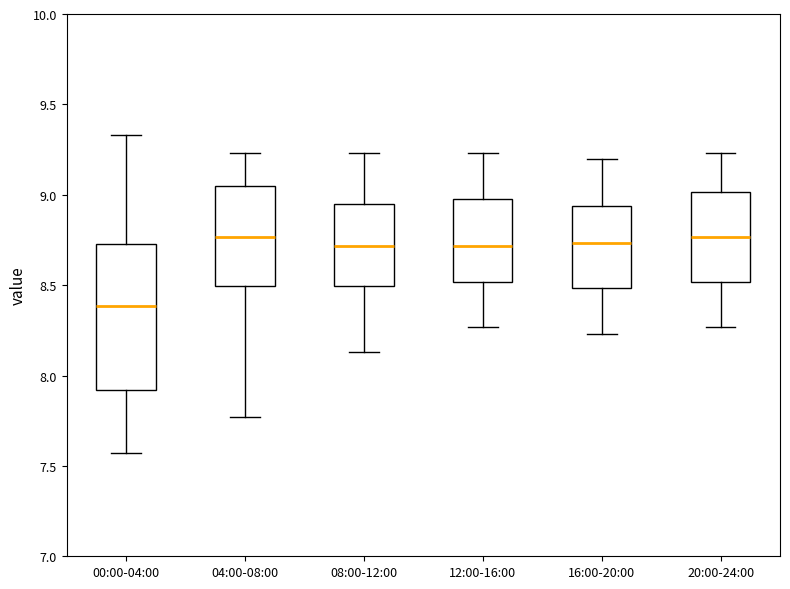

Which box is the tallest, from its lower edge to its upper edge?

00:00-04:00